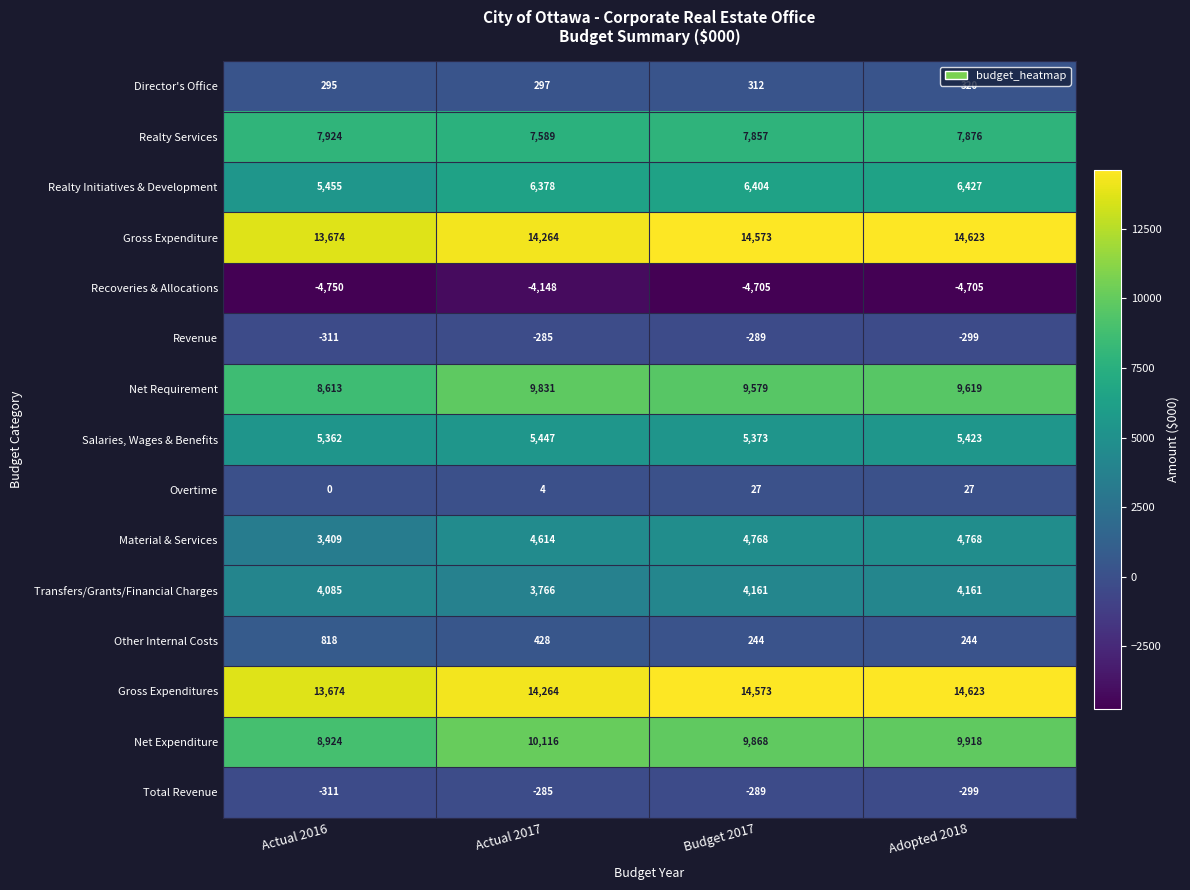

What is the average value of the Realty Initiatives & Development series?

6166